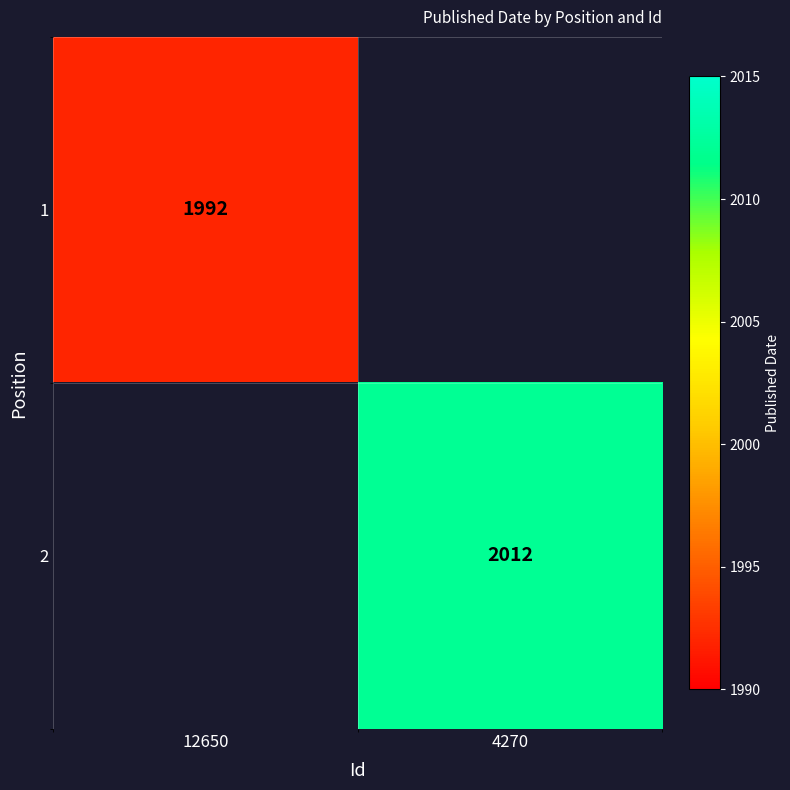

Is it true that 2 equals 540 at 4270?

False